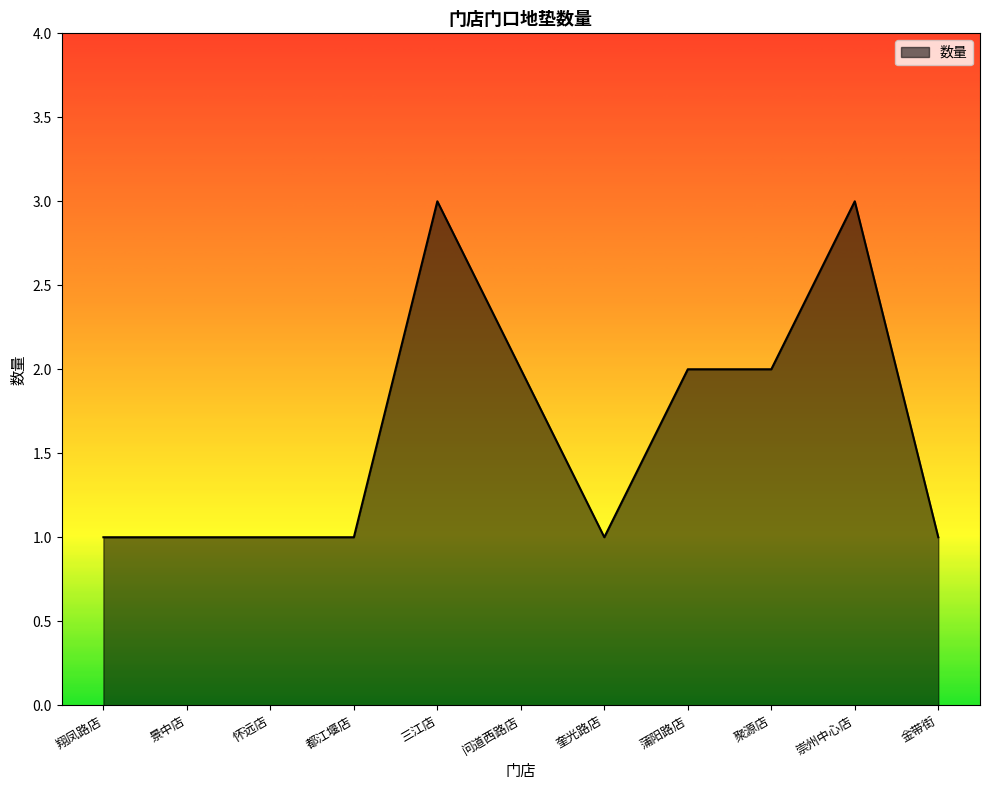

What is the sum of all values?

18